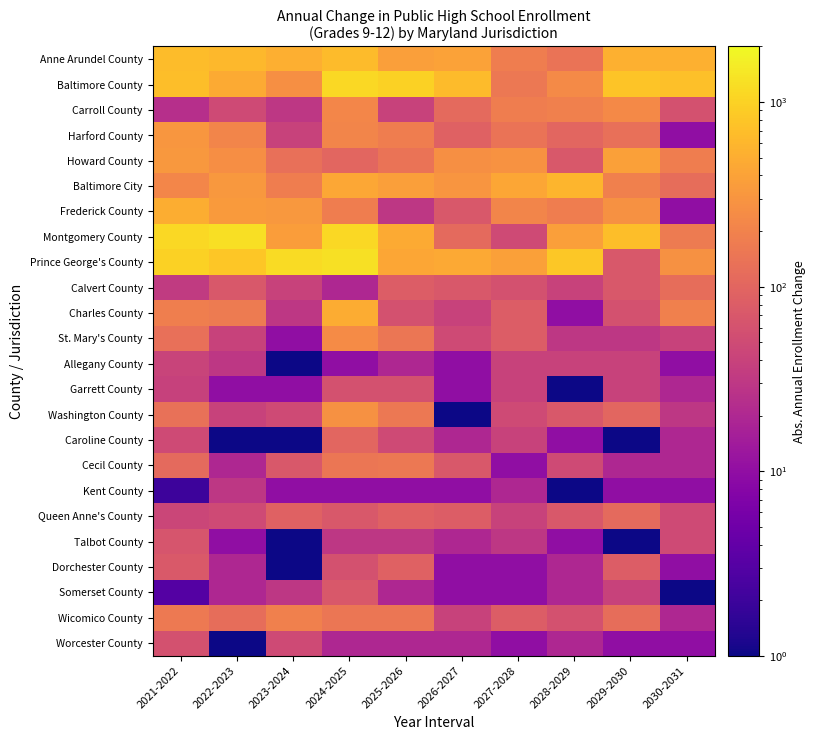

Reading left to right, transcribe all the data shown in this chart.

Anne Arundel County: 2021-2022=680.0	2022-2023=620.0	2023-2024=520.0	2024-2025=660.0	2025-2026=370.0	2026-2027=400.0	2027-2028=180.0	2028-2029=140.0	2029-2030=530.0	2030-2031=540.0
Baltimore County: 2021-2022=700.0	2022-2023=480.0	2023-2024=270.0	2024-2025=1110.0	2025-2026=1010.0	2026-2027=650.0	2027-2028=160.0	2028-2029=240.0	2029-2030=790.0	2030-2031=710.0
Carroll County: 2021-2022=24.0	2022-2023=50.0	2023-2024=30.0	2024-2025=220.0	2025-2026=40.0	2026-2027=110.0	2027-2028=180.0	2028-2029=190.0	2029-2030=230.0	2030-2031=60.0
Harford County: 2021-2022=313.0	2022-2023=210.0	2023-2024=40.0	2024-2025=210.0	2025-2026=180.0	2026-2027=90.0	2027-2028=140.0	2028-2029=100.0	2029-2030=130.0	2030-2031=10.0
Howard County: 2021-2022=321.0	2022-2023=260.0	2023-2024=130.0	2024-2025=100.0	2025-2026=140.0	2026-2027=270.0	2027-2028=290.0	2028-2029=70.0	2029-2030=390.0	2030-2031=180.0
Baltimore City: 2021-2022=220.0	2022-2023=320.0	2023-2024=180.0	2024-2025=440.0	2025-2026=370.0	2026-2027=300.0	2027-2028=430.0	2028-2029=590.0	2029-2030=190.0	2030-2031=120.0
Frederick County: 2021-2022=498.0	2022-2023=340.0	2023-2024=320.0	2024-2025=180.0	2025-2026=30.0	2026-2027=70.0	2027-2028=210.0	2028-2029=180.0	2029-2030=280.0	2030-2031=10.0
Montgomery County: 2021-2022=1118.0	2022-2023=1250.0	2023-2024=360.0	2024-2025=1130.0	2025-2026=470.0	2026-2027=110.0	2027-2028=50.0	2028-2029=370.0	2029-2030=700.0	2030-2031=170.0
Prince George's County: 2021-2022=1010.0	2022-2023=810.0	2023-2024=1200.0	2024-2025=1310.0	2025-2026=430.0	2026-2027=460.0	2027-2028=380.0	2028-2029=840.0	2029-2030=70.0	2030-2031=280.0
Calvert County: 2021-2022=33.0	2022-2023=70.0	2023-2024=40.0	2024-2025=20.0	2025-2026=80.0	2026-2027=70.0	2027-2028=60.0	2028-2029=40.0	2029-2030=70.0	2030-2031=120.0
Charles County: 2021-2022=181.0	2022-2023=170.0	2023-2024=30.0	2024-2025=490.0	2025-2026=60.0	2026-2027=40.0	2027-2028=80.0	2028-2029=10.0	2029-2030=60.0	2030-2031=190.0
St. Mary's County: 2021-2022=128.0	2022-2023=40.0	2023-2024=10.0	2024-2025=250.0	2025-2026=150.0	2026-2027=50.0	2027-2028=80.0	2028-2029=30.0	2029-2030=30.0	2030-2031=40.0
Allegany County: 2021-2022=42.0	2022-2023=30.0	2023-2024=0.1	2024-2025=10.0	2025-2026=20.0	2026-2027=10.0	2027-2028=40.0	2028-2029=40.0	2029-2030=40.0	2030-2031=10.0
Garrett County: 2021-2022=39.0	2022-2023=10.0	2023-2024=10.0	2024-2025=60.0	2025-2026=60.0	2026-2027=10.0	2027-2028=40.0	2028-2029=0.1	2029-2030=40.0	2030-2031=20.0
Washington County: 2021-2022=133.0	2022-2023=40.0	2023-2024=50.0	2024-2025=280.0	2025-2026=160.0	2026-2027=0.1	2027-2028=50.0	2028-2029=70.0	2029-2030=100.0	2030-2031=30.0
Caroline County: 2021-2022=50.0	2022-2023=0.1	2023-2024=0.1	2024-2025=100.0	2025-2026=50.0	2026-2027=20.0	2027-2028=40.0	2028-2029=10.0	2029-2030=0.1	2030-2031=20.0
Cecil County: 2021-2022=112.0	2022-2023=20.0	2023-2024=70.0	2024-2025=150.0	2025-2026=160.0	2026-2027=70.0	2027-2028=10.0	2028-2029=50.0	2029-2030=20.0	2030-2031=20.0
Kent County: 2021-2022=2.0	2022-2023=30.0	2023-2024=10.0	2024-2025=10.0	2025-2026=10.0	2026-2027=10.0	2027-2028=20.0	2028-2029=0.1	2029-2030=10.0	2030-2031=10.0
Queen Anne's County: 2021-2022=44.0	2022-2023=50.0	2023-2024=90.0	2024-2025=70.0	2025-2026=90.0	2026-2027=80.0	2027-2028=40.0	2028-2029=70.0	2029-2030=110.0	2030-2031=50.0
Talbot County: 2021-2022=65.0	2022-2023=10.0	2023-2024=0.1	2024-2025=30.0	2025-2026=30.0	2026-2027=20.0	2027-2028=30.0	2028-2029=10.0	2029-2030=0.1	2030-2031=50.0
Dorchester County: 2021-2022=73.0	2022-2023=20.0	2023-2024=0.1	2024-2025=60.0	2025-2026=90.0	2026-2027=10.0	2027-2028=10.0	2028-2029=20.0	2029-2030=80.0	2030-2031=10.0
Somerset County: 2021-2022=3.0	2022-2023=20.0	2023-2024=30.0	2024-2025=70.0	2025-2026=20.0	2026-2027=10.0	2027-2028=10.0	2028-2029=20.0	2029-2030=40.0	2030-2031=0.1
Wicomico County: 2021-2022=165.0	2022-2023=120.0	2023-2024=190.0	2024-2025=150.0	2025-2026=150.0	2026-2027=40.0	2027-2028=80.0	2028-2029=60.0	2029-2030=120.0	2030-2031=20.0
Worcester County: 2021-2022=59.0	2022-2023=0.1	2023-2024=50.0	2024-2025=20.0	2025-2026=20.0	2026-2027=20.0	2027-2028=10.0	2028-2029=20.0	2029-2030=10.0	2030-2031=10.0